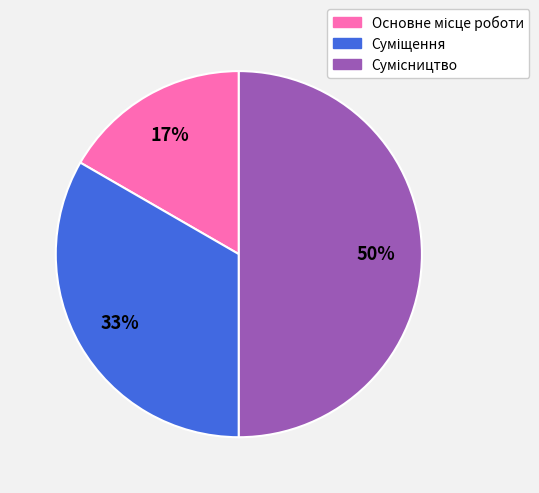

To the nearest percent, what is the average slice percentage?

33%